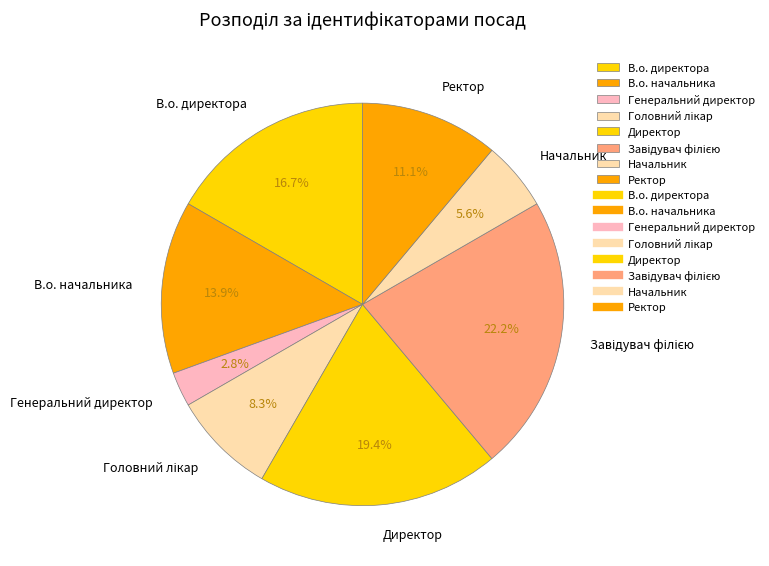

To the nearest percent, what portion does Ректор represent?

11%